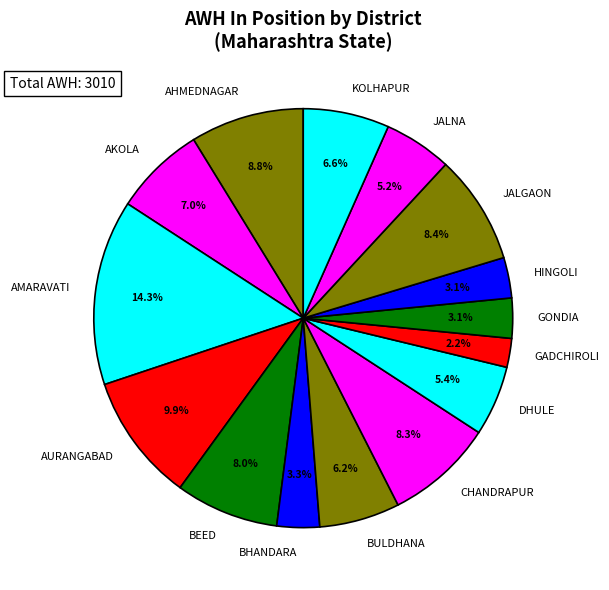

Which category has the smallest portion of the pie?

GADCHIROLI